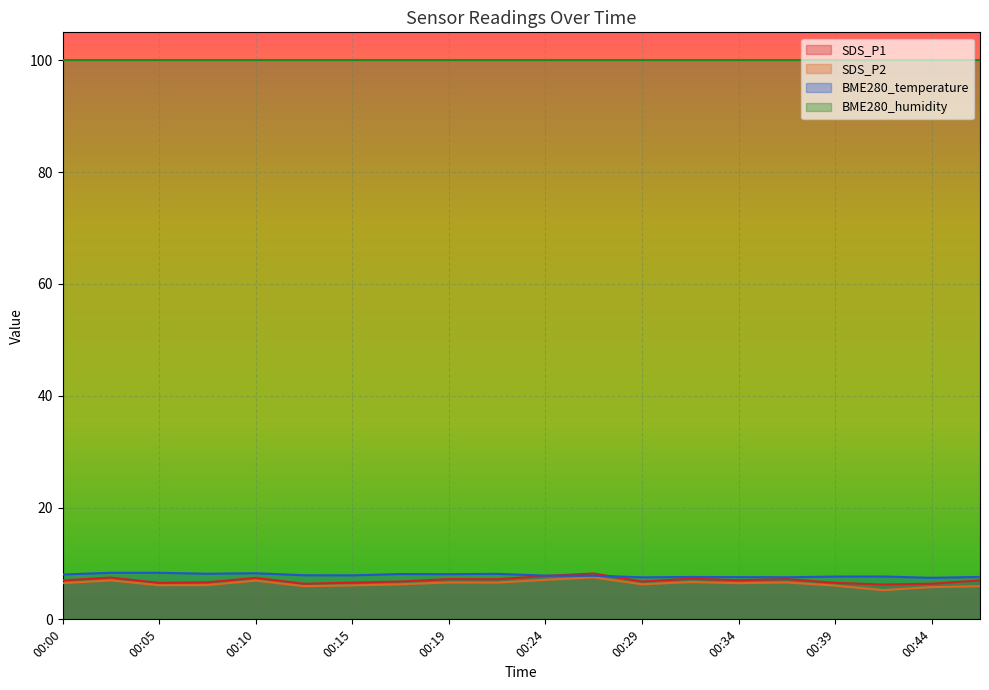

At which category is the sum across all series the highest?

00:27